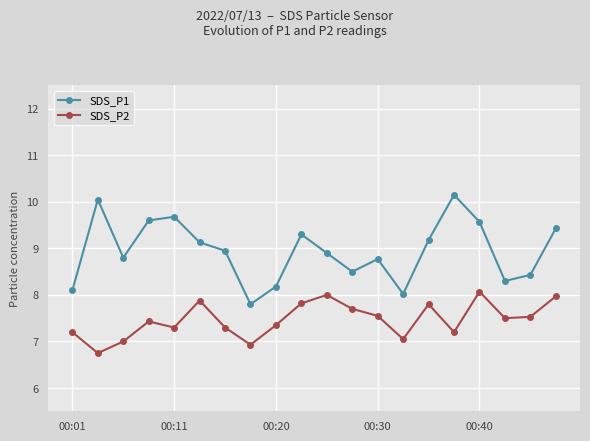

What is the difference between the second highest and second lowest values in the SDS_P2 series?

1.1